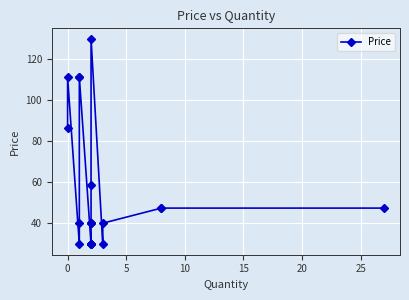

Reading left to right, transcribe all the data shown in this chart.

86.2	111.2	29.8	40.1	111.2	111.2	29.8	29.8	29.8	29.8	40.1	40.1	40.1	58.8	130.0	29.8	40.1	47.5	47.5	47.5